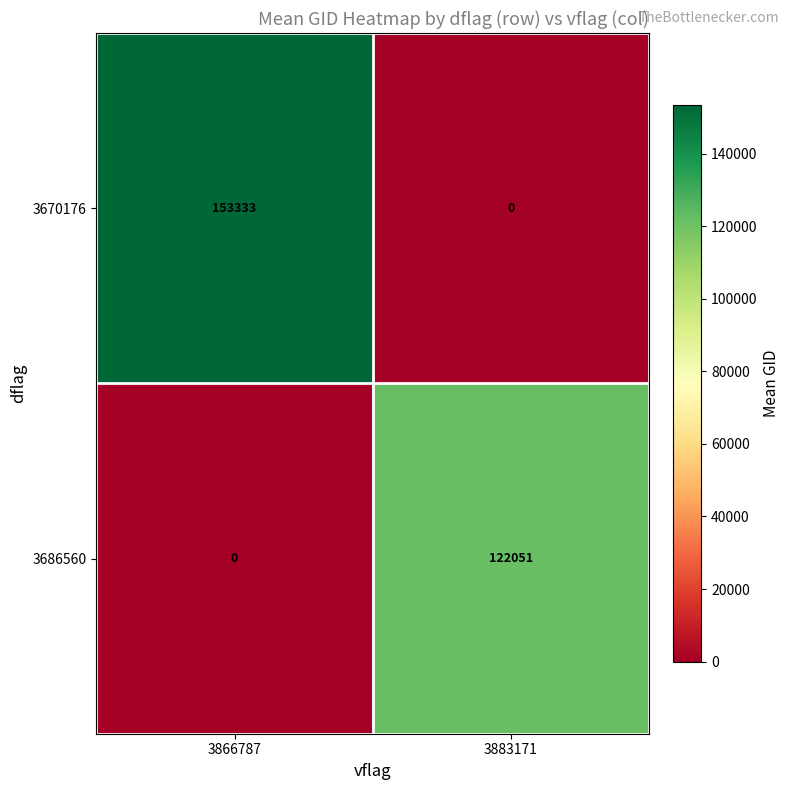

Rank the series by their maximum value, from highest to lowest.

3670176, 3686560